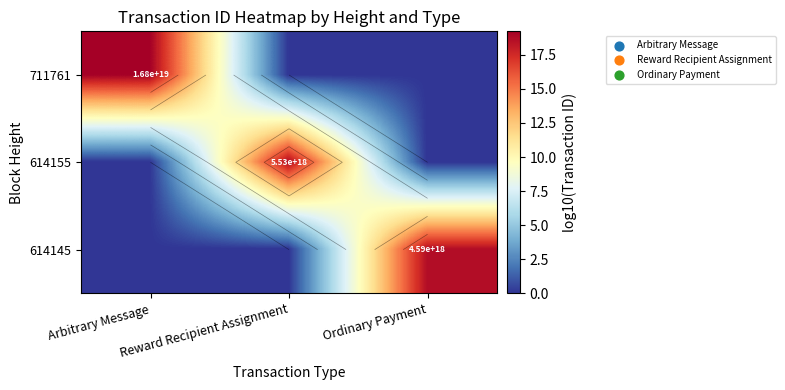

List the labels in order of 711761 value, smallest first.

Reward Recipient Assignment, Ordinary Payment, Arbitrary Message